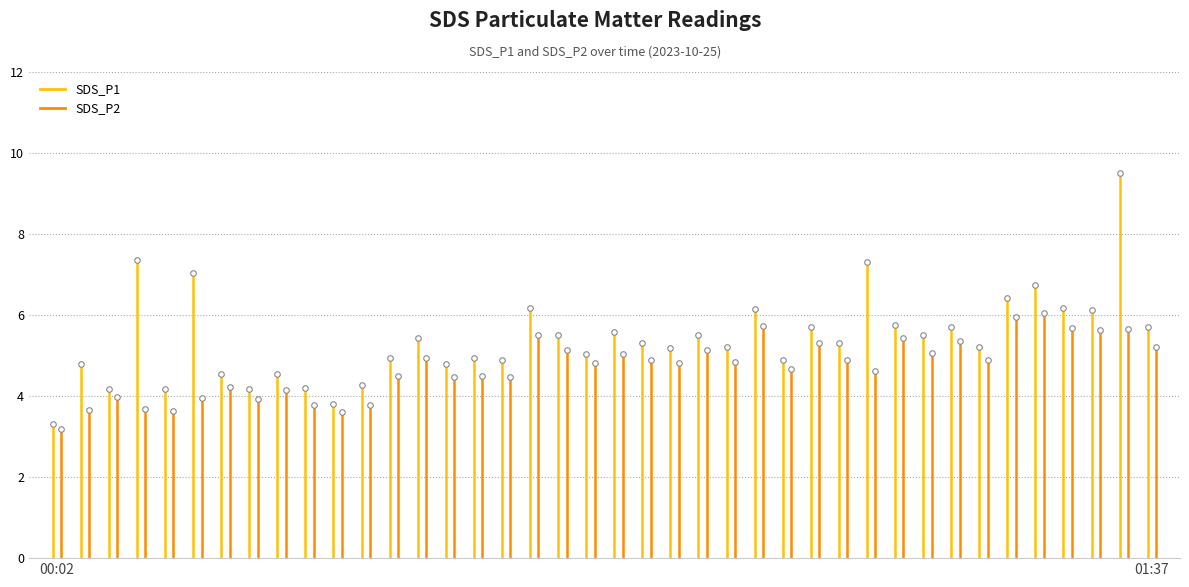

Which series has the largest total across all categories?

SDS_P1